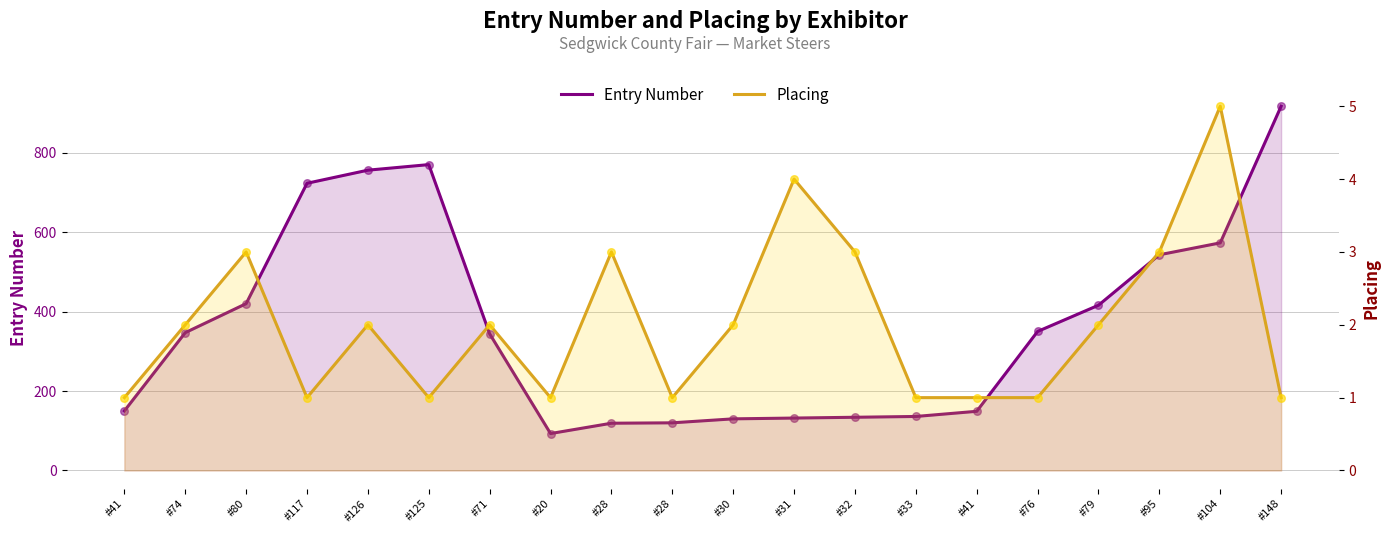

Which series has the largest total across all categories?

Entry Number